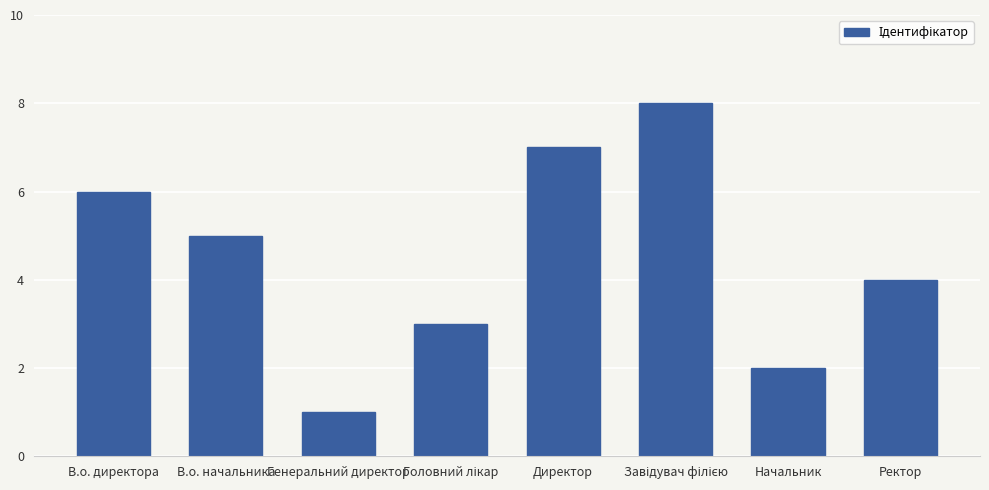

Where is the data nearest to the value 4?

Ректор